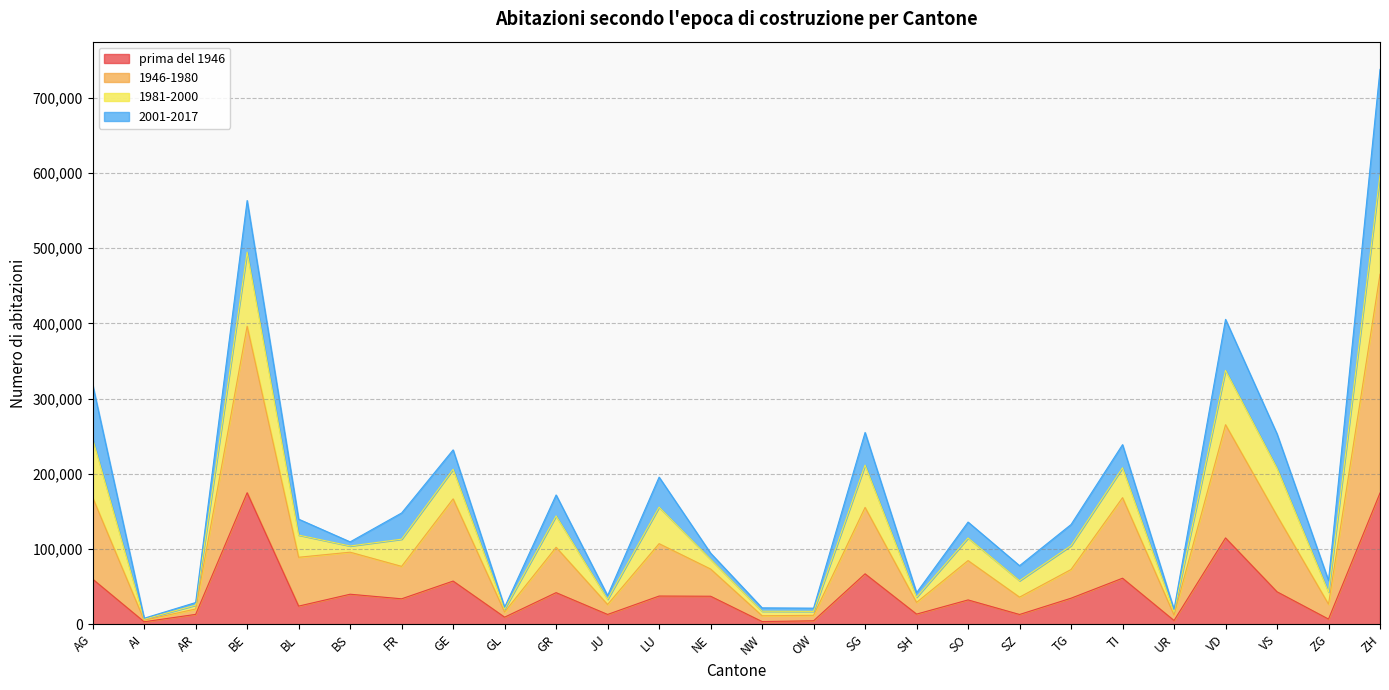

How many values in the prima del 1946 series exceed 34588?

12